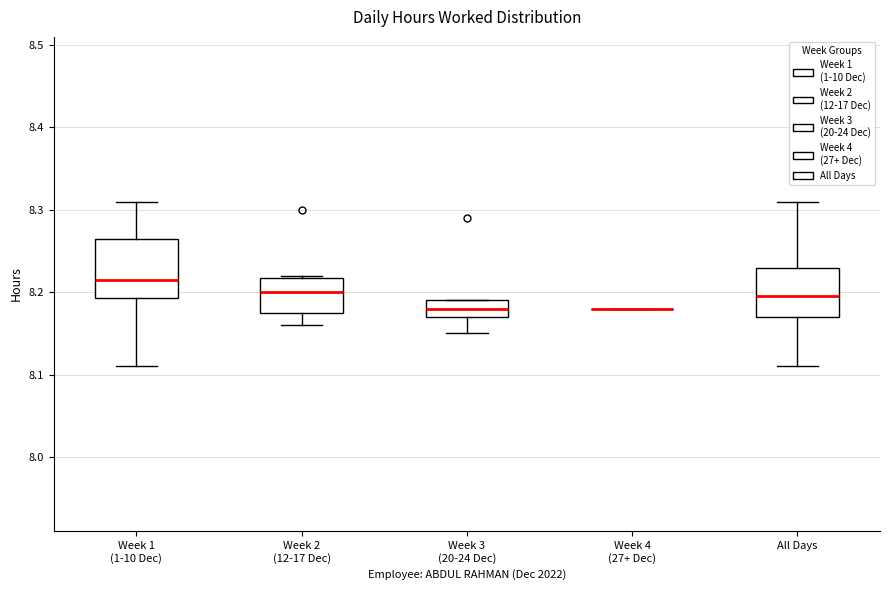

Reading left to right, read every box against the y-axis: the position of its median line, the range the box covers, and the ends of its whiskers. The values are not printed on the chart, so give them approximately, as read against the axis.

Week 1 (1-10 Dec): median 8.22, box 8.19 to 8.27, whiskers 8.11 to 8.31
Week 2 (12-17 Dec): median 8.20, box 8.18 to 8.22, whiskers 8.16 to 8.22
Week 3 (20-24 Dec): median 8.18, box 8.17 to 8.19, whiskers 8.15 to 8.19
Week 4 (27+ Dec): box collapsed to a line at 8.18, whiskers 8.18 to 8.18
All Days: median 8.20, box 8.17 to 8.23, whiskers 8.11 to 8.31